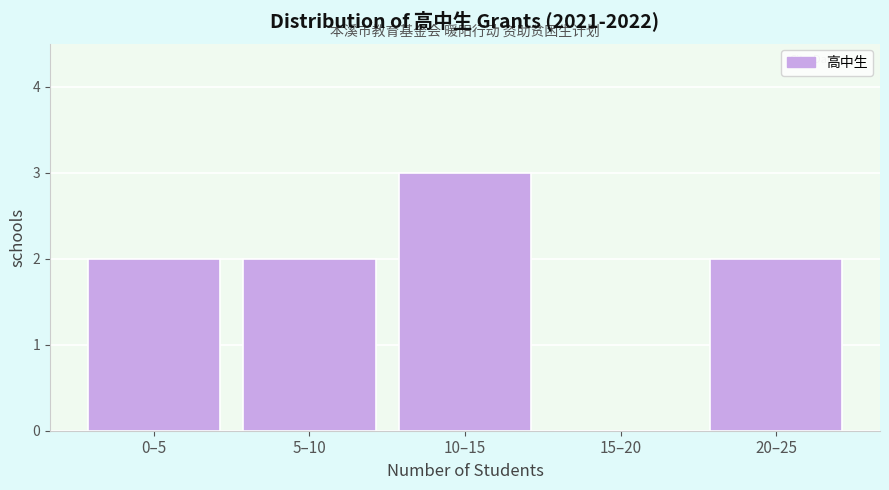

Reading right to left, transcribe all the data shown in this chart.

20–25=2	15–20=0	10–15=3	5–10=2	0–5=2